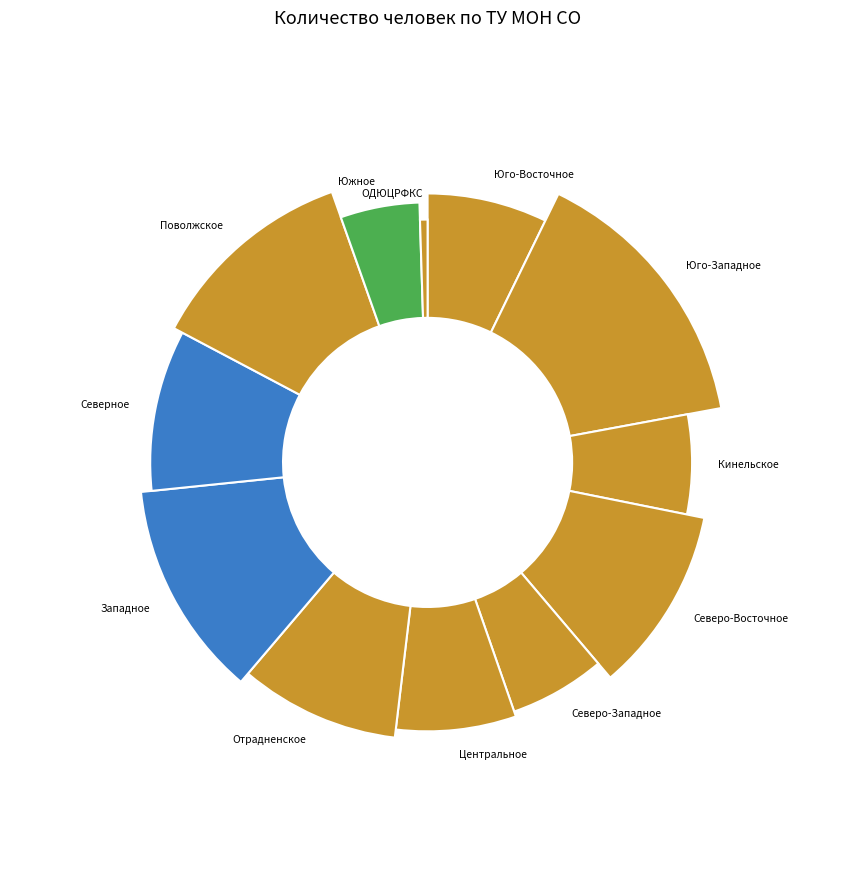

How many segments does this pie chart have?

12